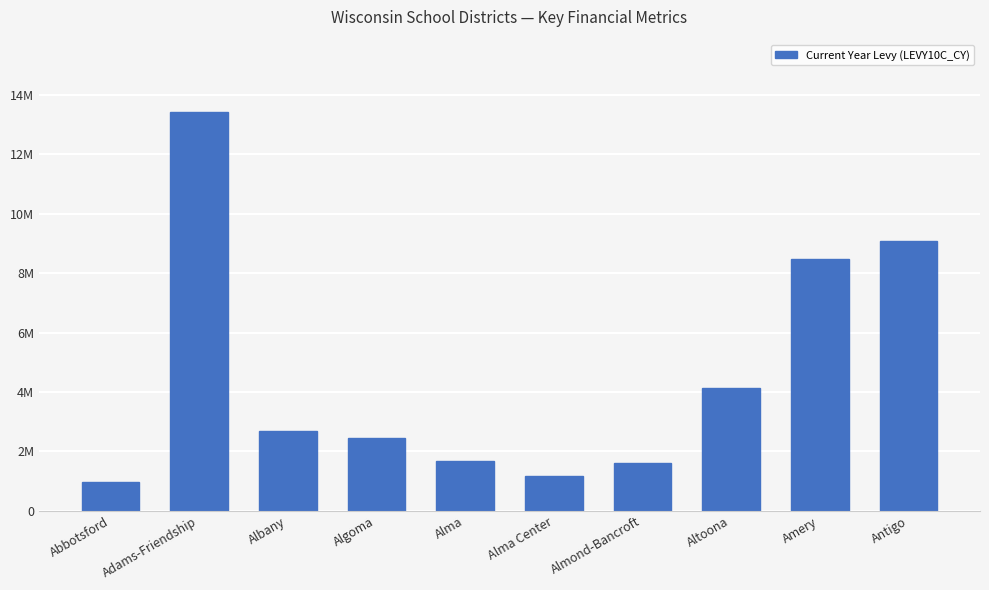

Are the bars horizontal?

No